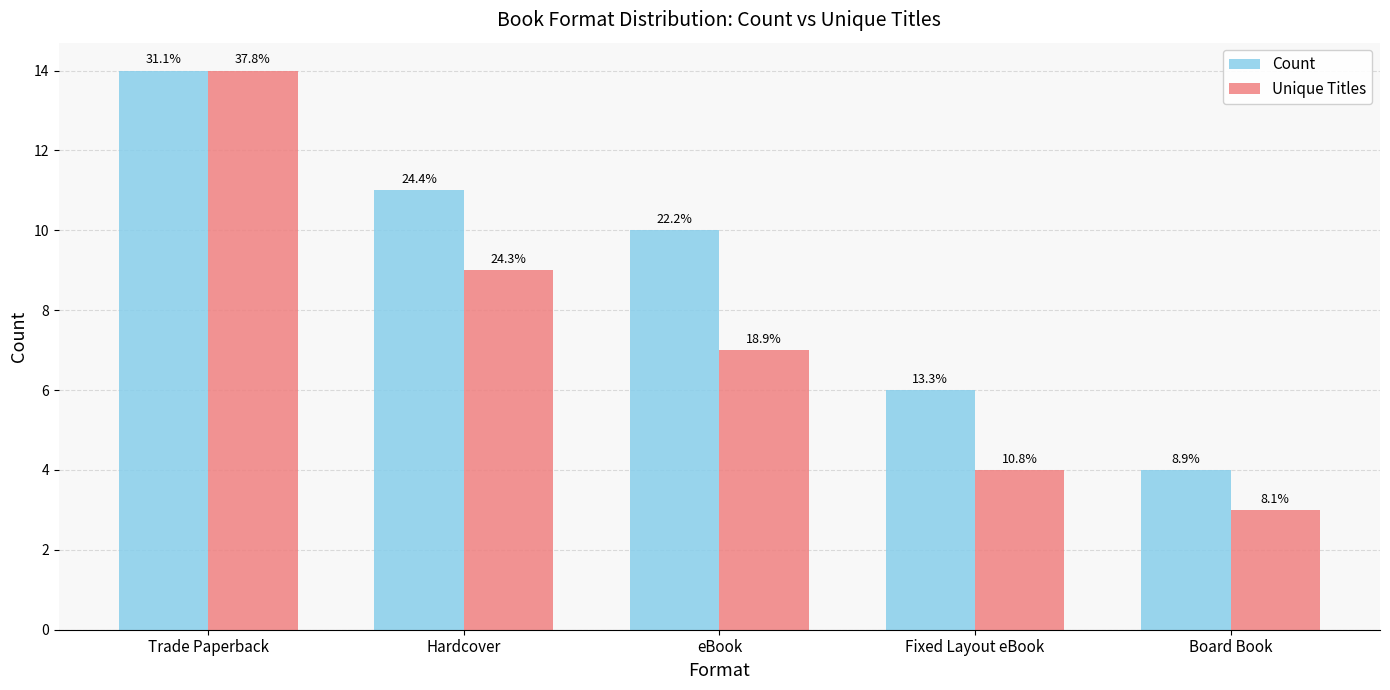

What position from the right is Fixed Layout eBook?

2